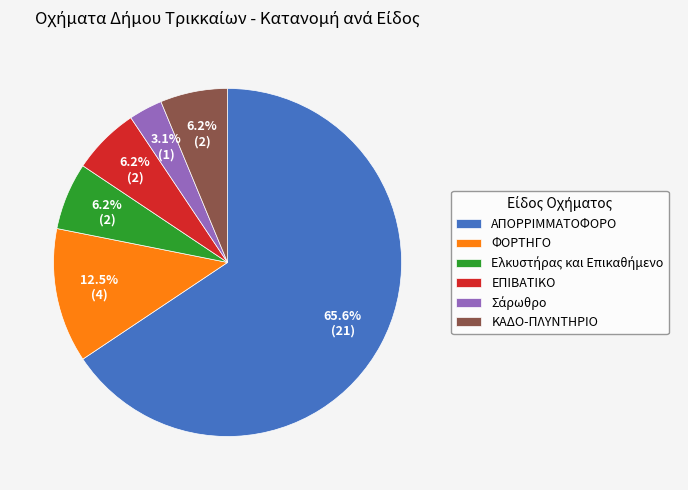

Which category has the biggest portion of the pie?

ΑΠΟΡΡΙΜΜΑΤΟΦΟΡΟ